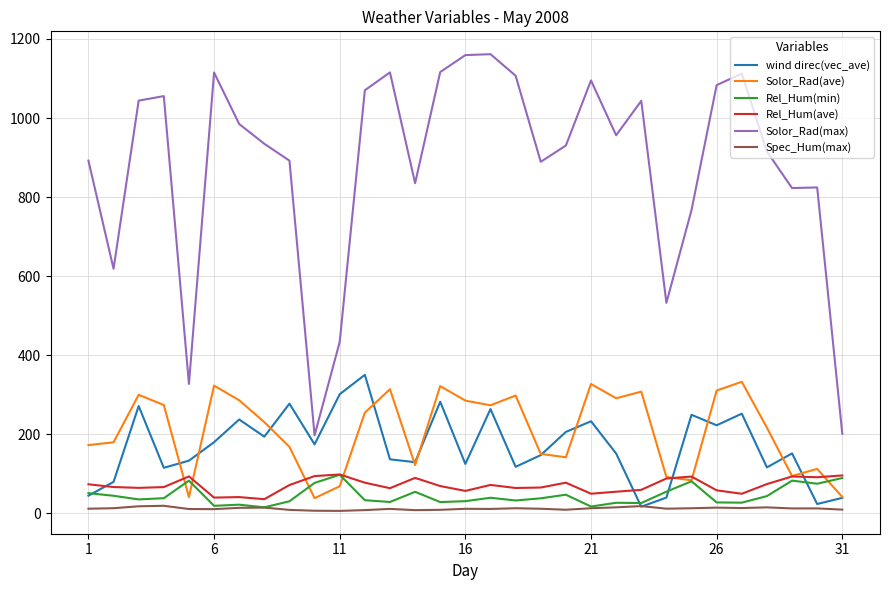

How many times do Rel_Hum(ave) and wind direc(vec_ave) cross each other?

4